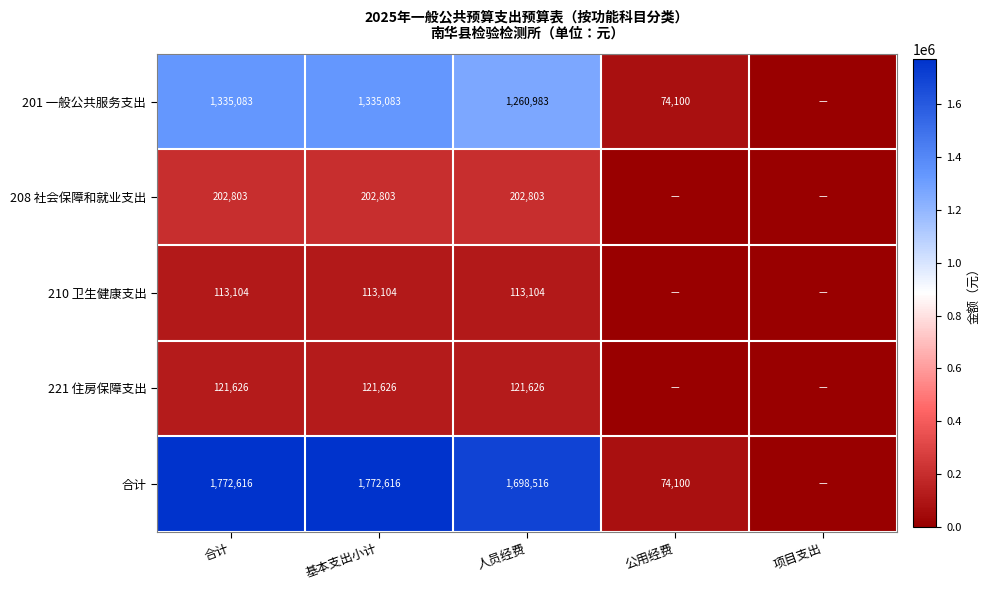

The value of 208 社会保障和就业支出 at 基本支出小计 is 134928. True or false?

False